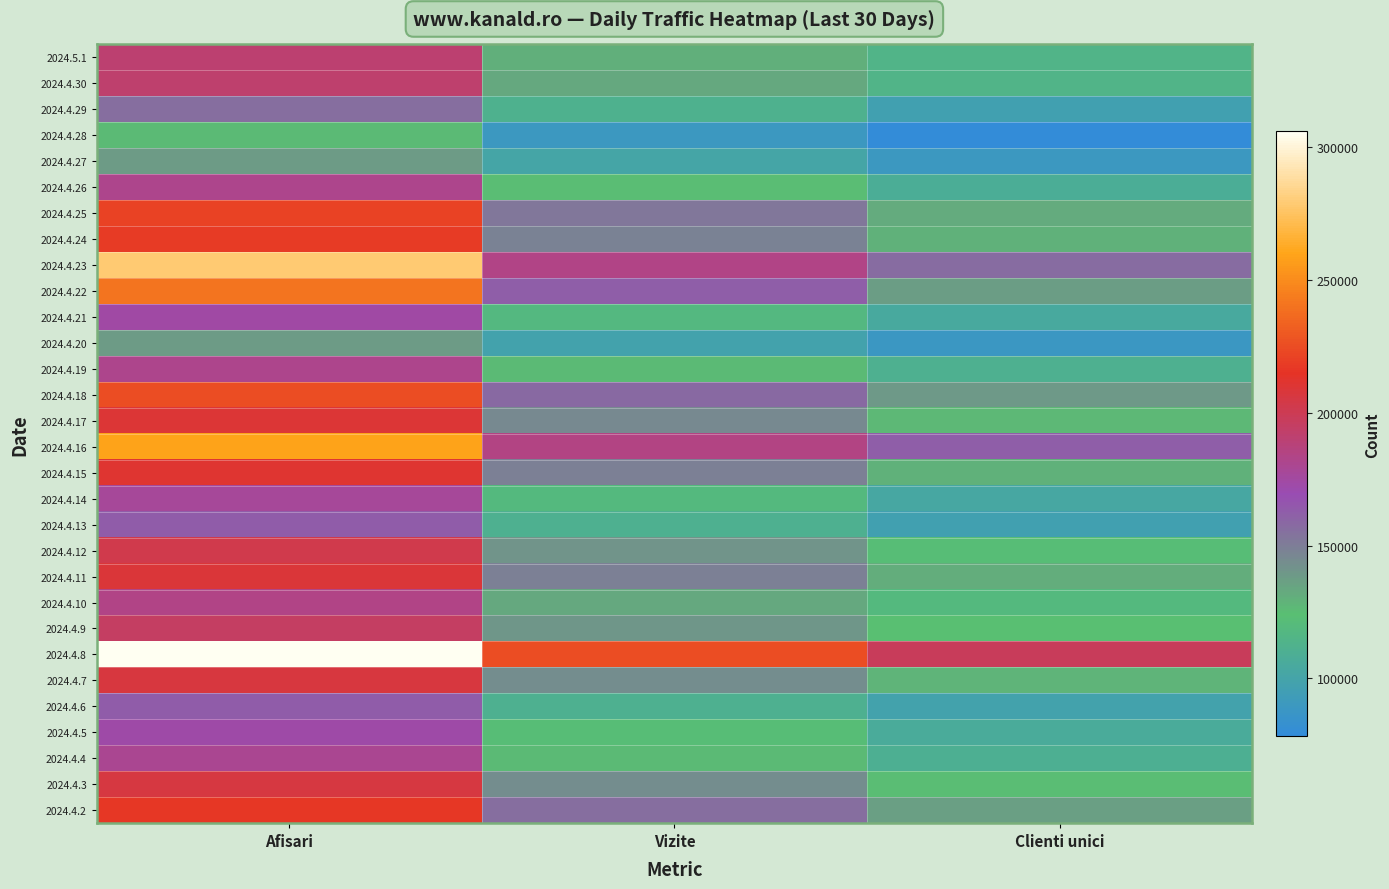

Reading left to right, extract all data points from this chart.

2024.5.1: Afisari=190623	Vizite=130053	Clienti unici=113812
2024.4.30: Afisari=192017	Vizite=132790	Clienti unici=114498
2024.4.29: Afisari=156056	Vizite=111505	Clienti unici=96303
2024.4.28: Afisari=126100	Vizite=88965	Clienti unici=78182
2024.4.27: Afisari=138638	Vizite=100504	Clienti unici=89109
2024.4.26: Afisari=181624	Vizite=125075	Clienti unici=108430
2024.4.25: Afisari=221052	Vizite=152584	Clienti unici=132287
2024.4.24: Afisari=218054	Vizite=148365	Clienti unici=129784
2024.4.23: Afisari=278527	Vizite=183830	Clienti unici=157160
2024.4.22: Afisari=240317	Vizite=162375	Clienti unici=137256
2024.4.21: Afisari=174009	Vizite=117997	Clienti unici=104431
2024.4.20: Afisari=138650	Vizite=98266	Clienti unici=88415
2024.4.19: Afisari=181986	Vizite=125627	Clienti unici=110347
2024.4.18: Afisari=225681	Vizite=157479	Clienti unici=138708
2024.4.17: Afisari=209188	Vizite=145405	Clienti unici=126597
2024.4.16: Afisari=259437	Vizite=184346	Clienti unici=161850
2024.4.15: Afisari=210925	Vizite=149044	Clienti unici=129486
2024.4.14: Afisari=177655	Vizite=118962	Clienti unici=102591
2024.4.13: Afisari=162720	Vizite=111037	Clienti unici=96811
2024.4.12: Afisari=202151	Vizite=140727	Clienti unici=122325
2024.4.11: Afisari=208960	Vizite=149199	Clienti unici=131518
2024.4.10: Afisari=183286	Vizite=132959	Clienti unici=118947
2024.4.9: Afisari=195513	Vizite=139869	Clienti unici=124059
2024.4.8: Afisari=305965	Vizite=225021	Clienti unici=197992
2024.4.7: Afisari=206780	Vizite=143603	Clienti unici=128291
2024.4.6: Afisari=162801	Vizite=110394	Clienti unici=97874
2024.4.5: Afisari=173269	Vizite=121965	Clienti unici=106387
2024.4.4: Afisari=179831	Vizite=125971	Clienti unici=109753
2024.4.3: Afisari=206241	Vizite=143387	Clienti unici=125185
2024.4.2: Afisari=216745	Vizite=155904	Clienti unici=136177